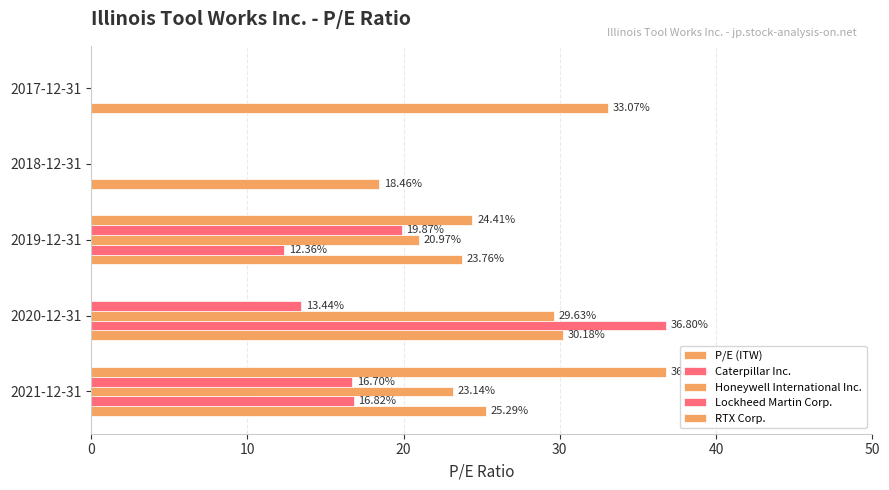

Count the number of categories in the chart.

5